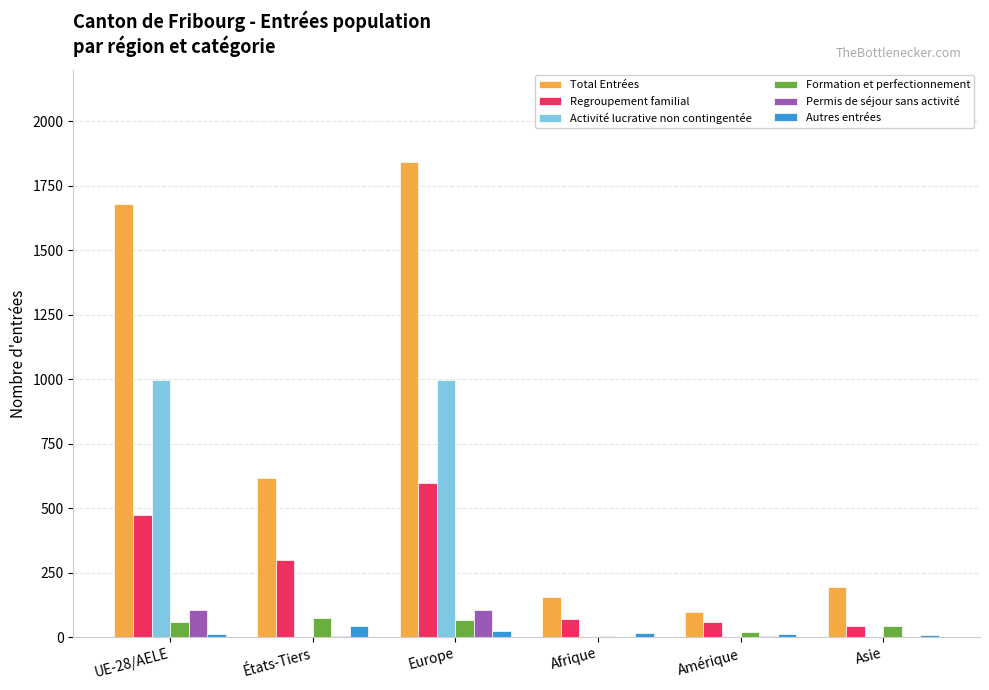

At which label is Regroupement familial closest to 320?

États-Tiers